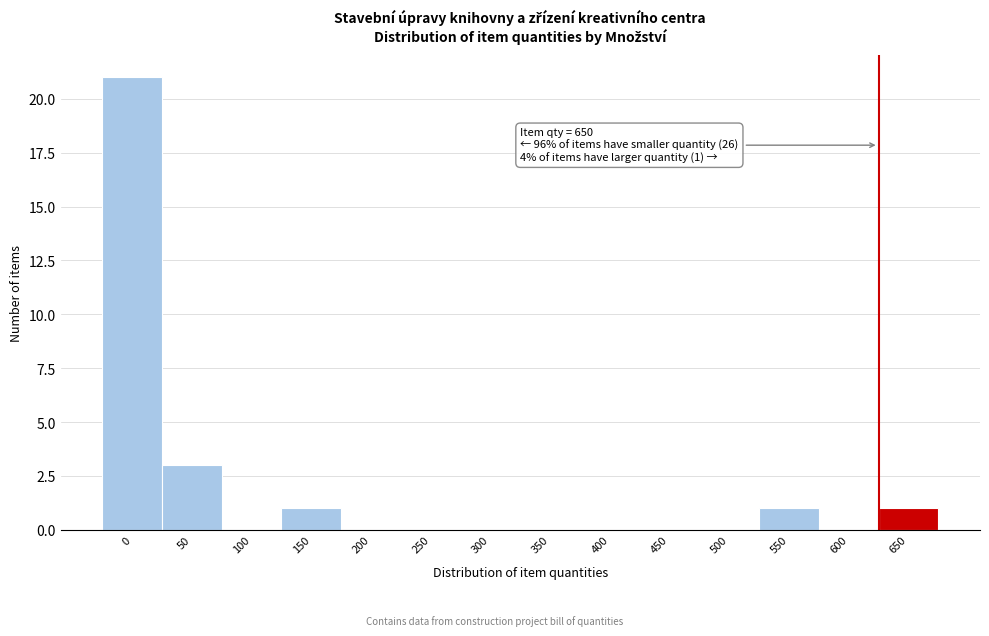

Reading right to left, transcribe all the data shown in this chart.

650=1	600=0	550=1	500=0	450=0	400=0	350=0	300=0	250=0	200=0	150=1	100=0	50=3	0=21